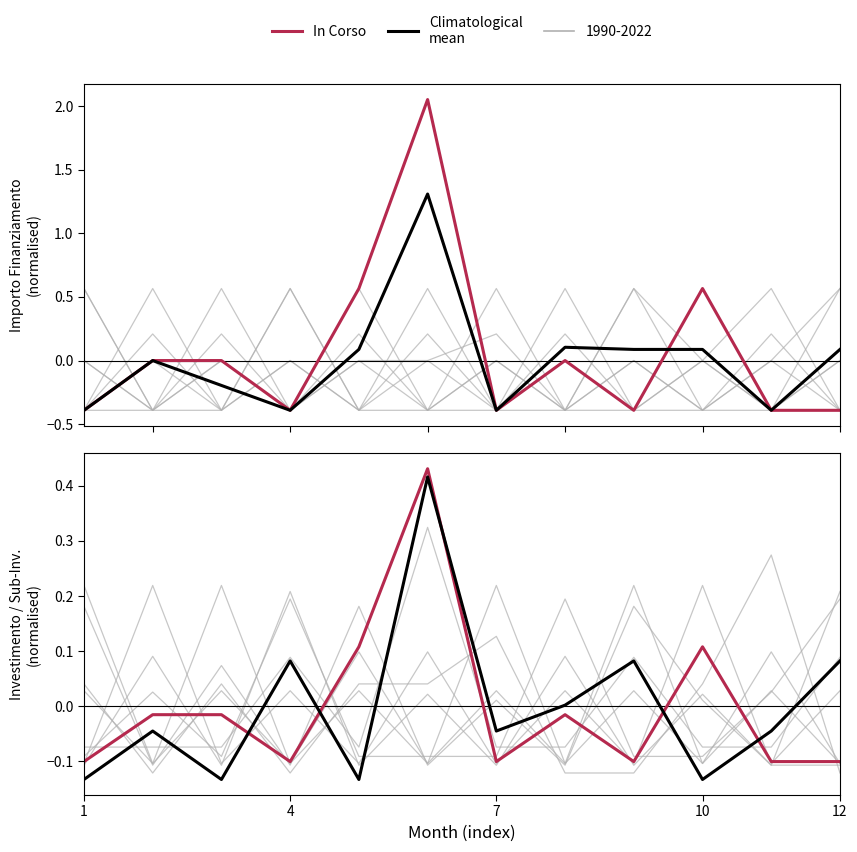

What is the value of the In Corso point at the 6th from the left?

0.4